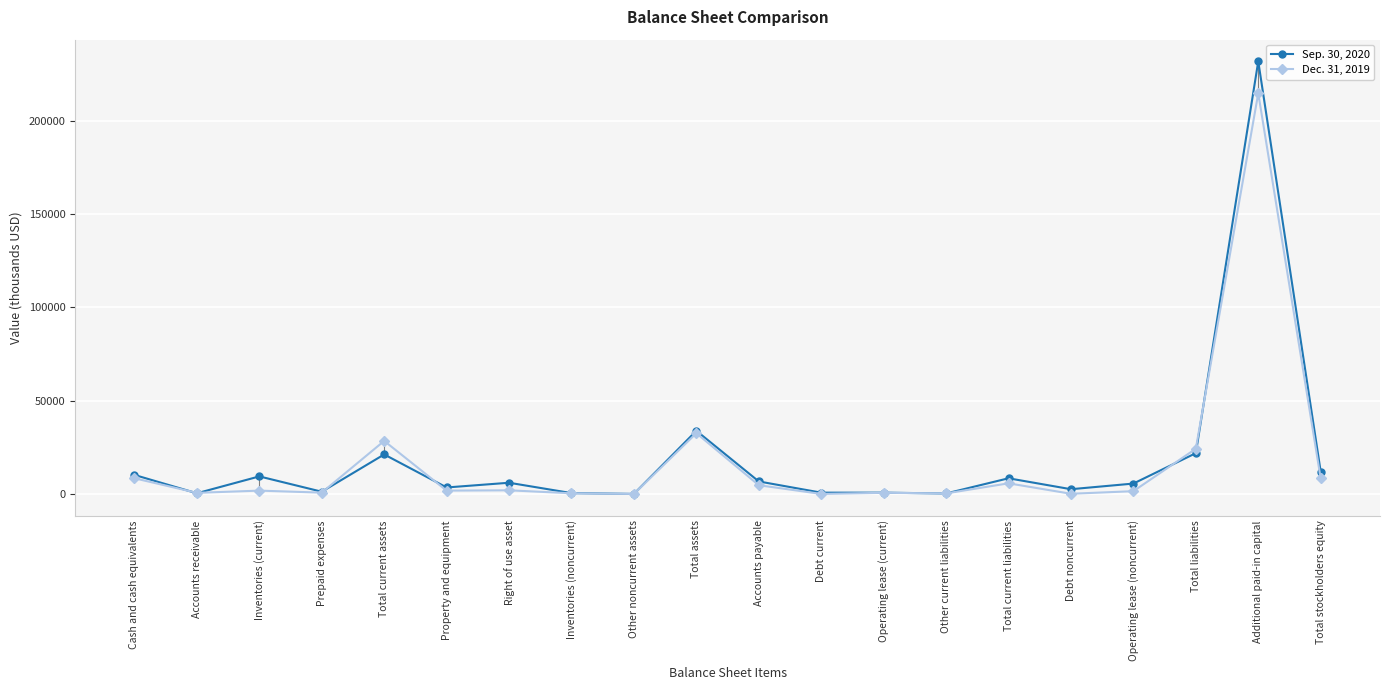

At which category is the sum across all series the highest?

Additional paid-in capital